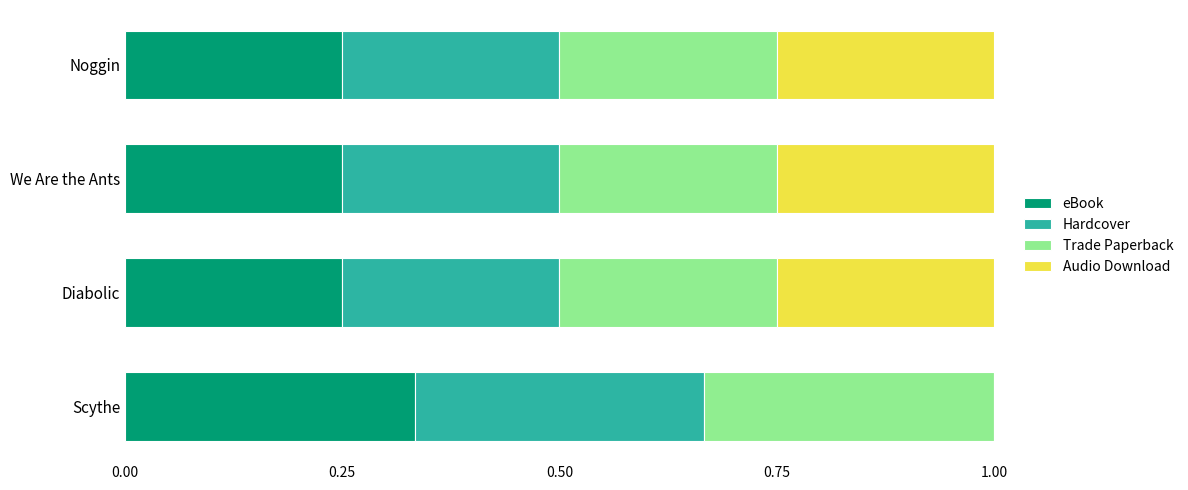

At which label does eBook reach its peak?

Scythe